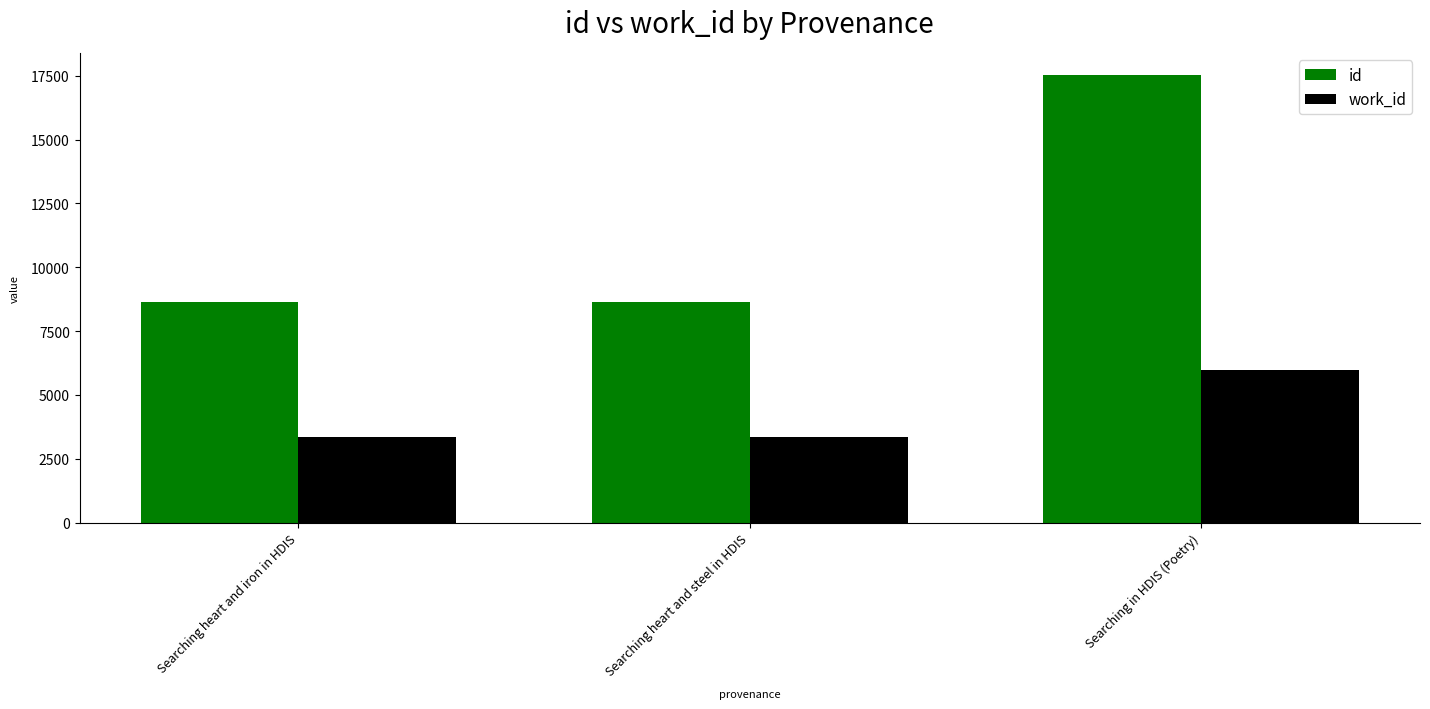

Rank the series by their maximum value, from highest to lowest.

id, work_id